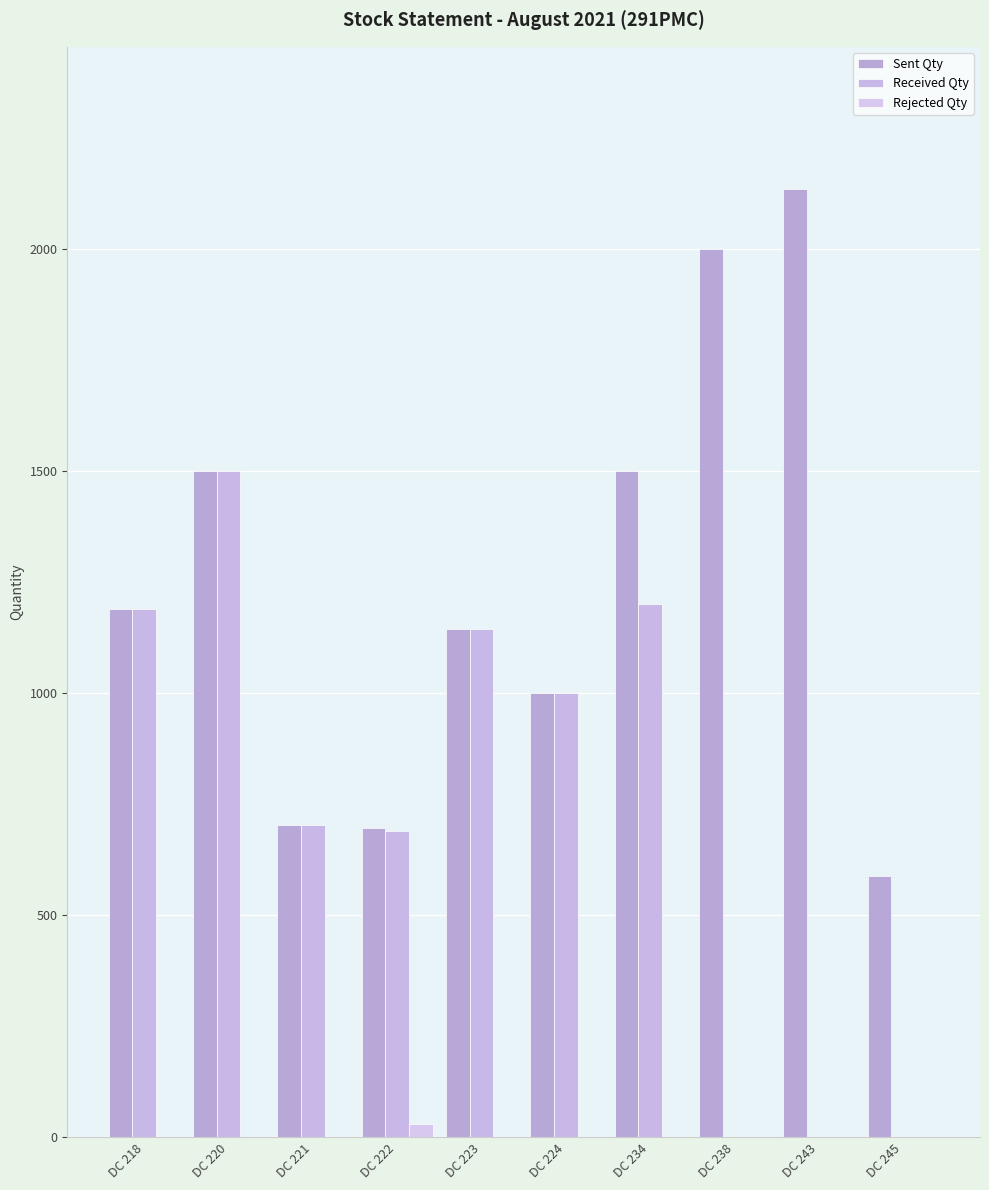

What value does the Received Qty series have at DC 218?

1188